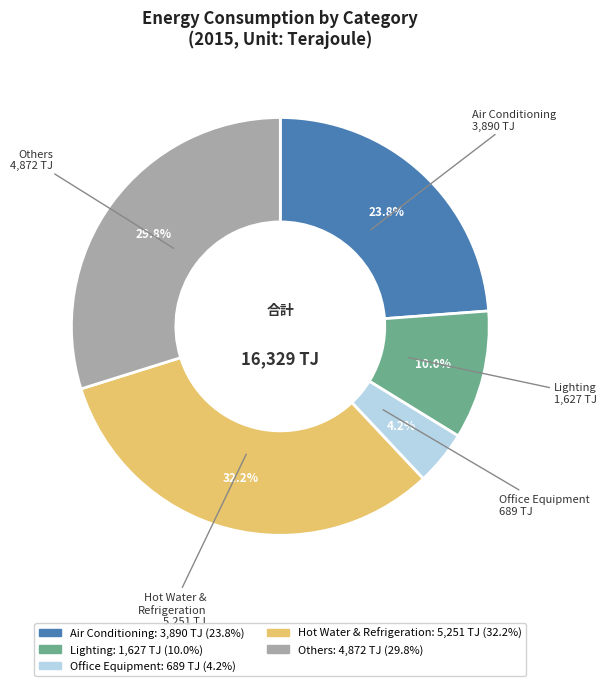

Between Lighting and Office Equipment, which is larger?

Lighting